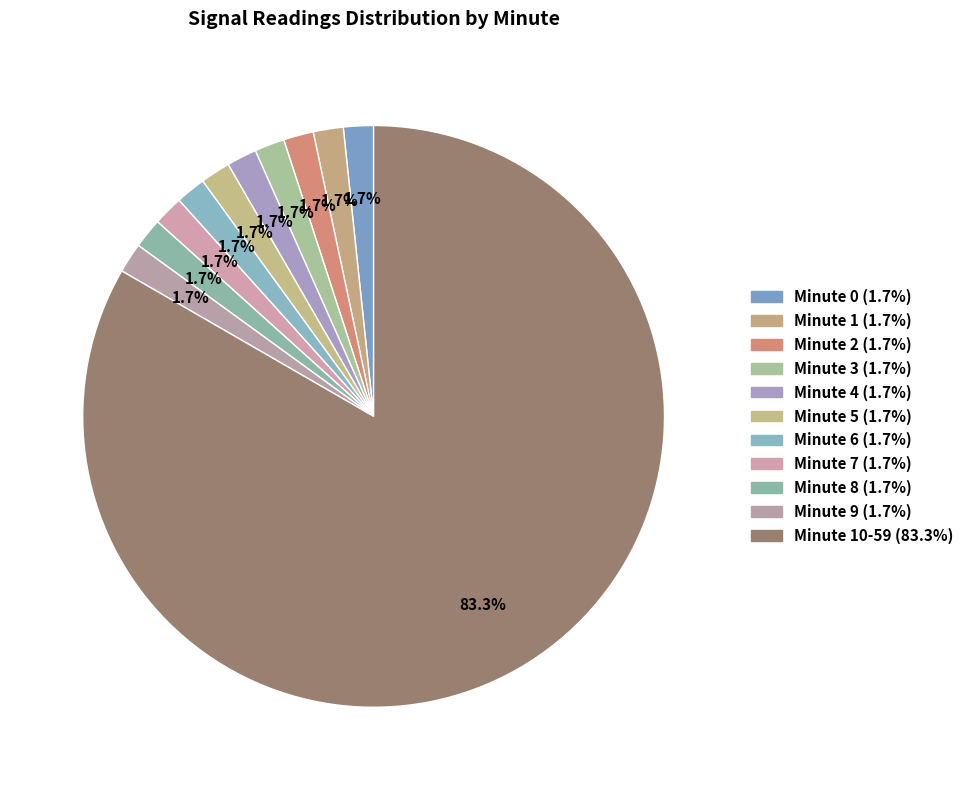

Which category has the smallest portion of the pie?

2